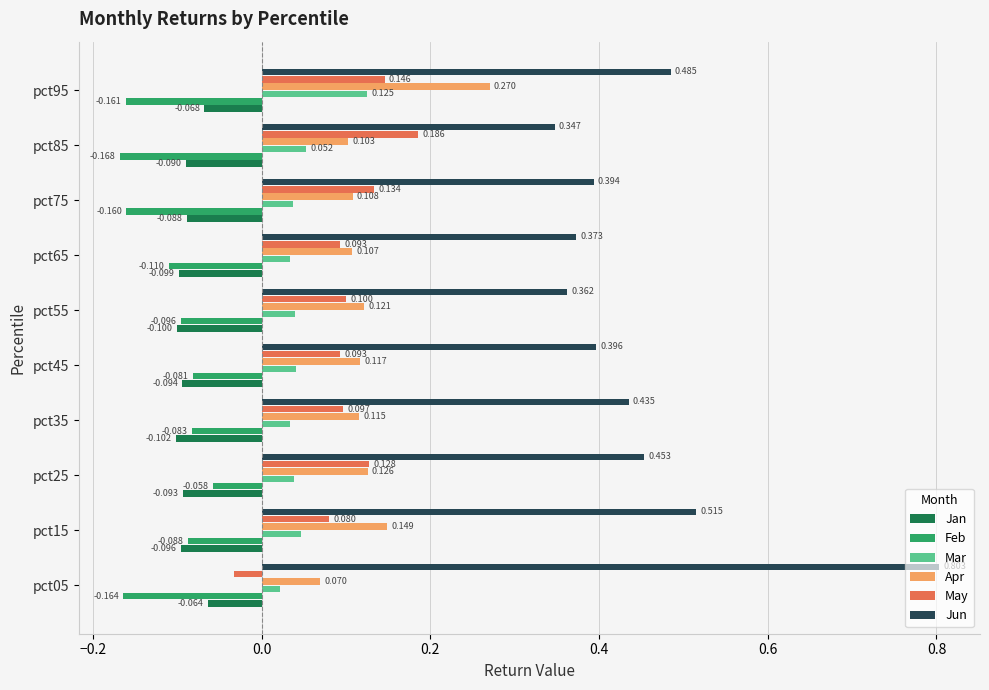

Which series has the largest total across all categories?

Jun